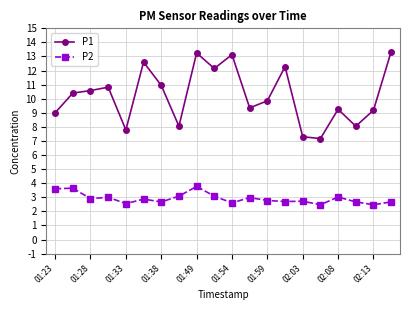

List the series in order of their peak value, lowest first.

P2, P1